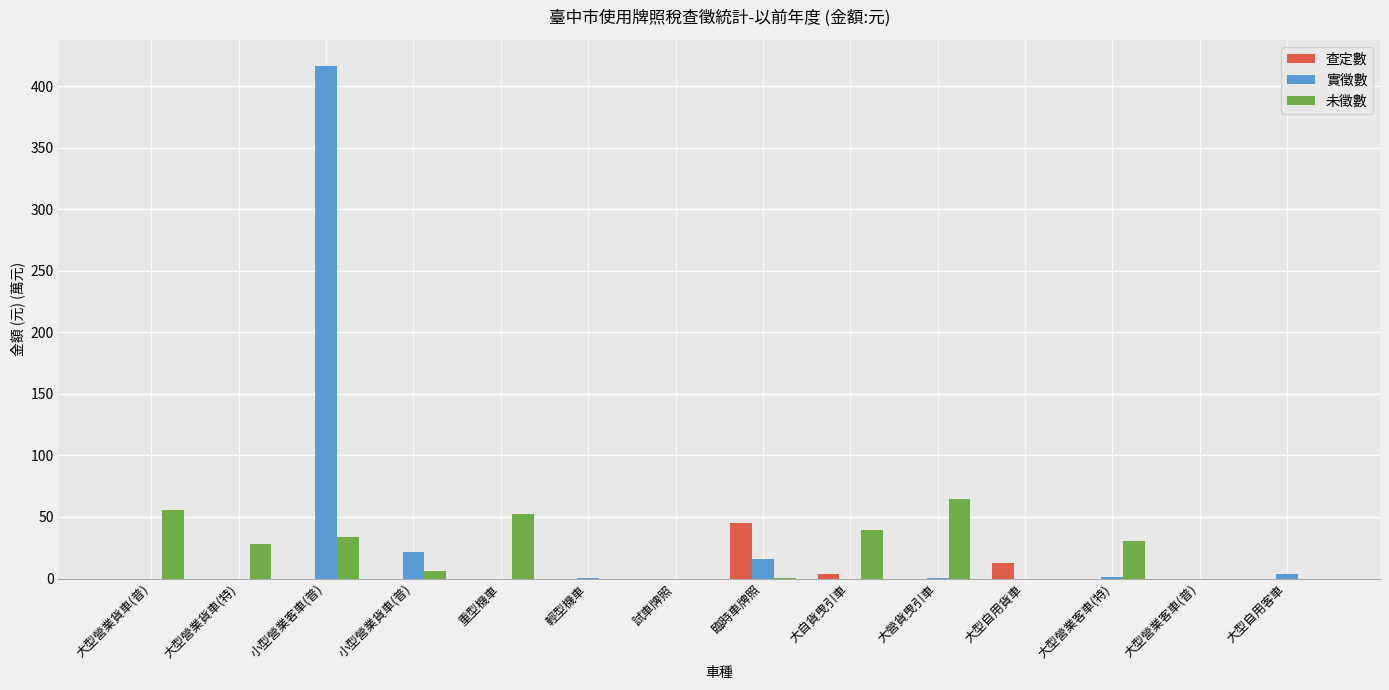

The 實徵數 series shows 15.5 at 臨時車牌照. True or false?

True